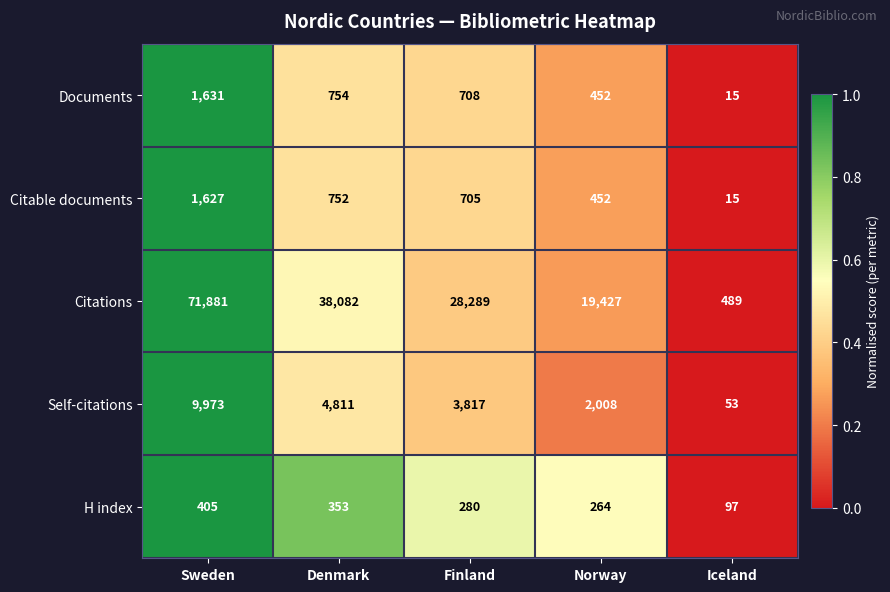

List the series in order of their peak value, lowest first.

H index, Citable documents, Documents, Self-citations, Citations